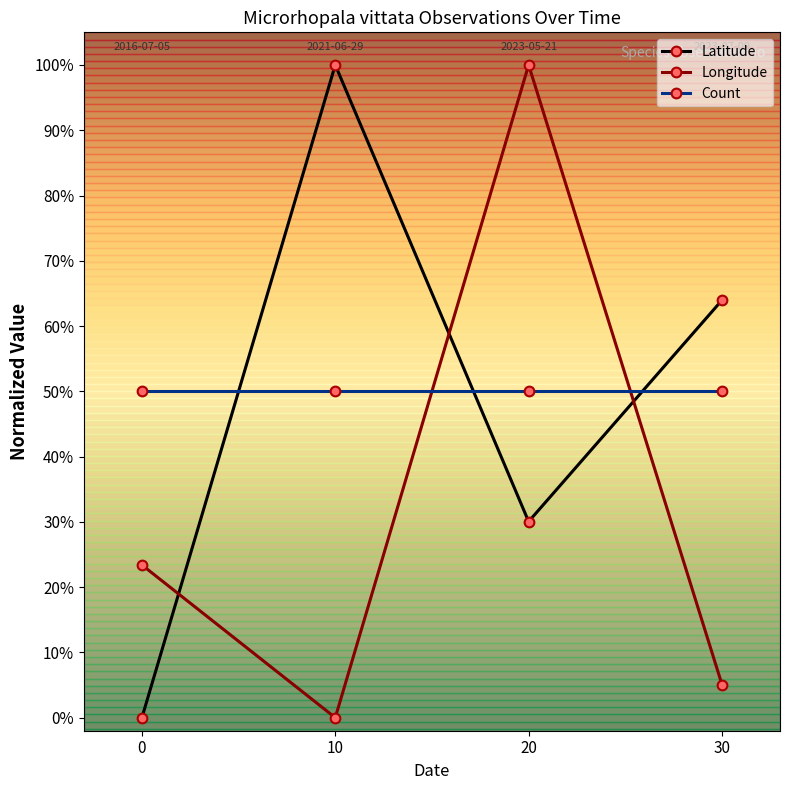

In Latitude, how many points are lower than both neighbors (excluding endpoints)?

1